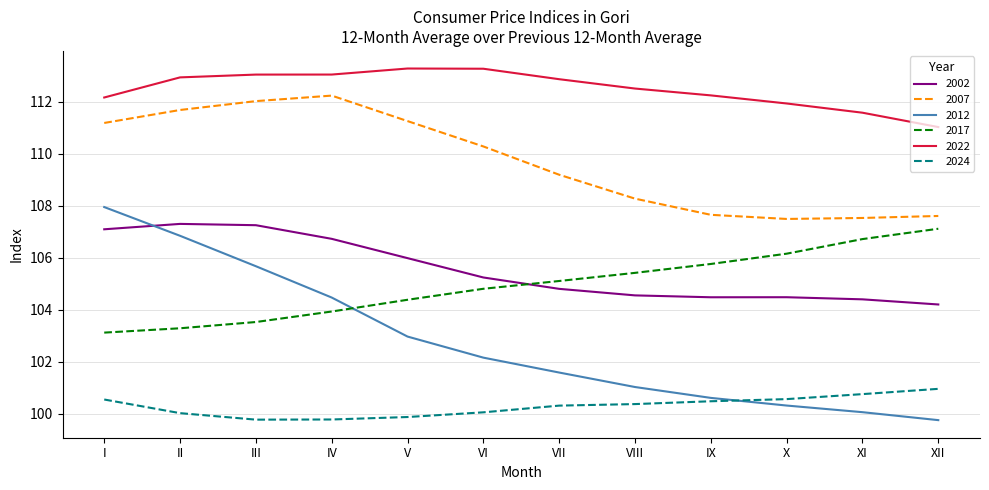

Does the chart display data point markers on the line(s)?

No